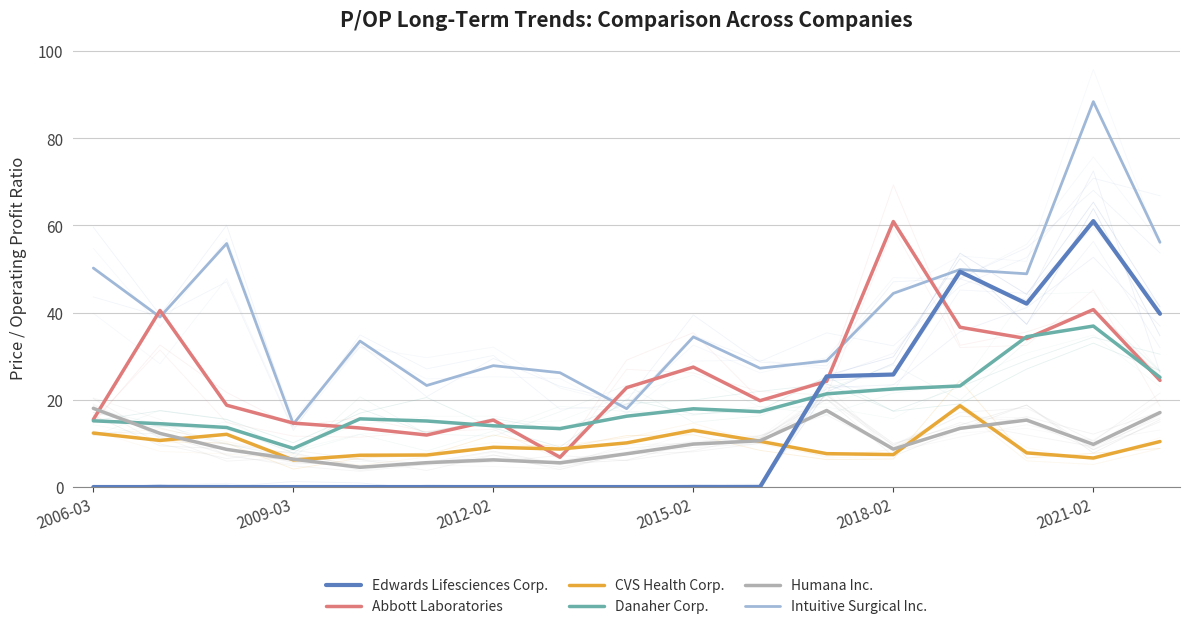

What is the lowest value of the Intuitive Surgical Inc. series?

14.4